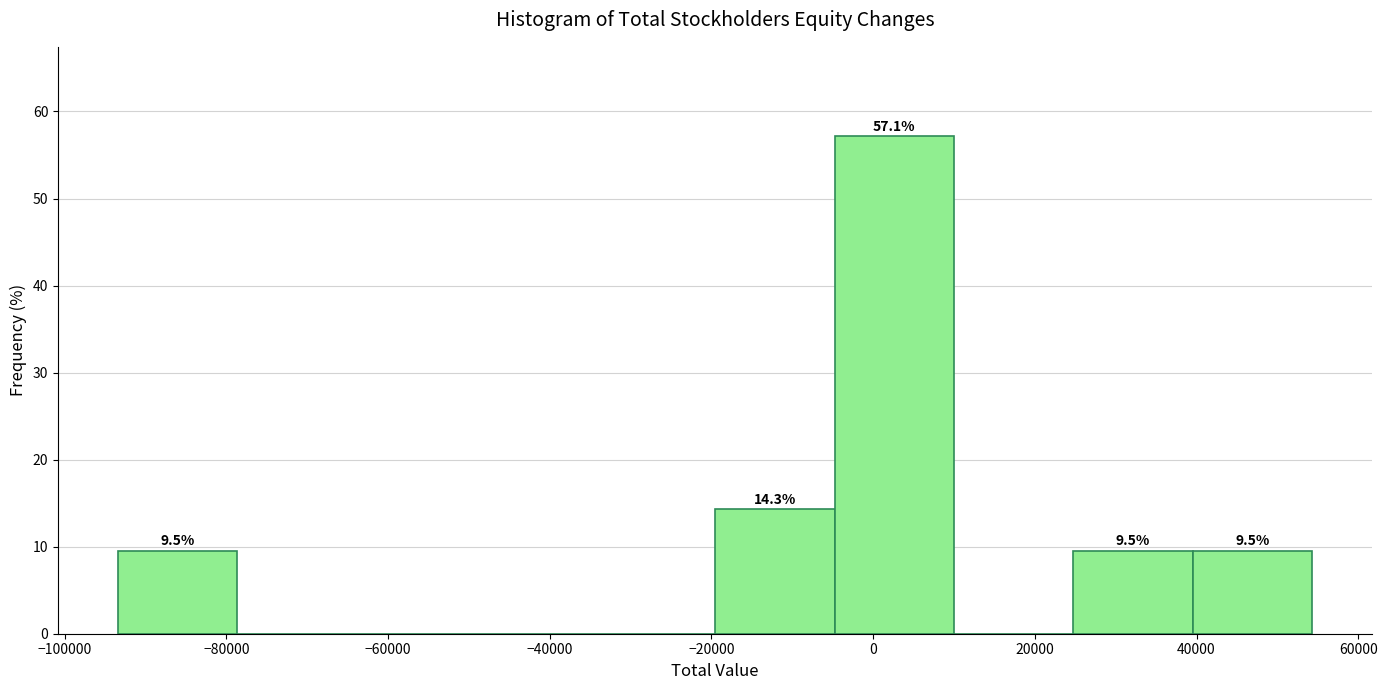

Which range on the x-axis has the tallest bar?

-4000 to 10000